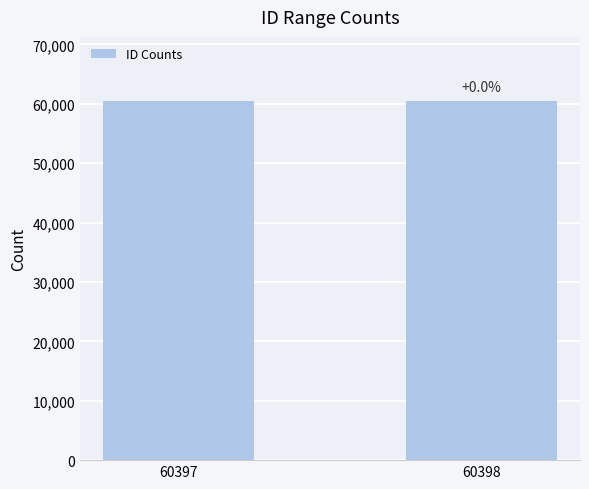

How many bars are there in total?

2